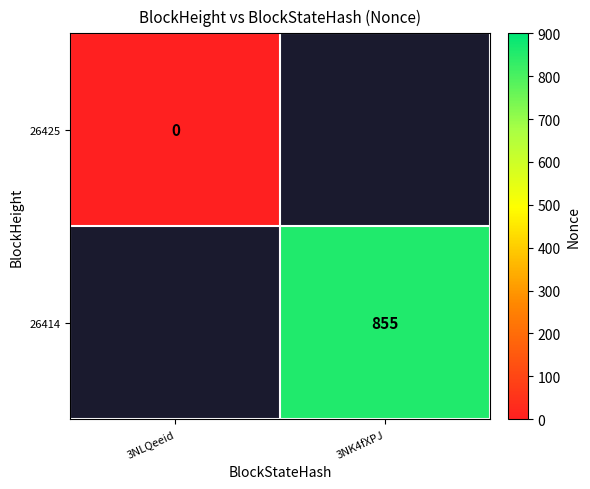

True or false: 26414 has a value of 855 at 3NK4fXPJ.

True